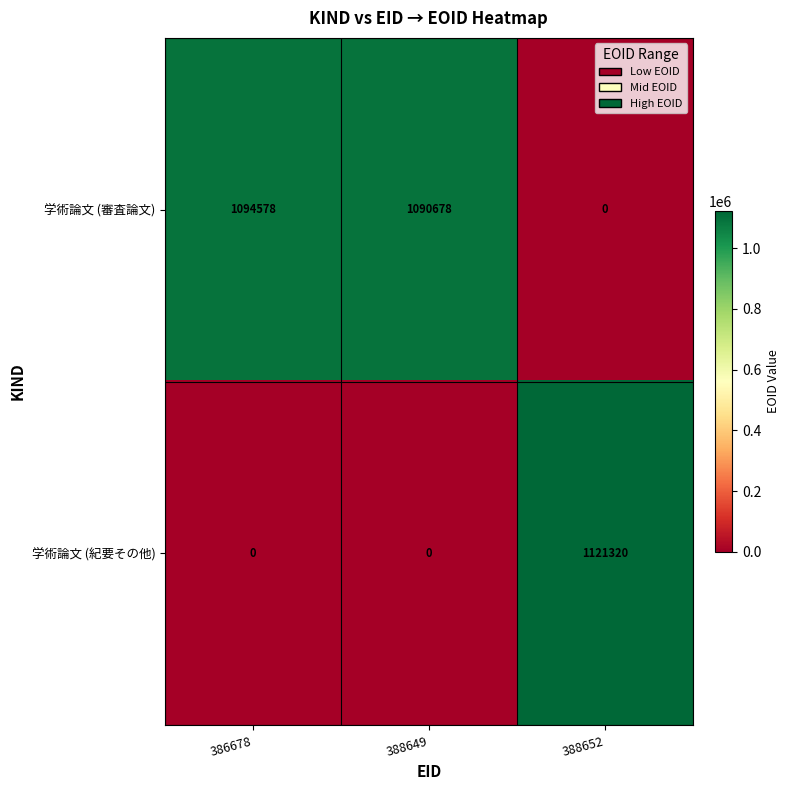

Which series has the widest spread of values?

学術論文 (紀要その他)